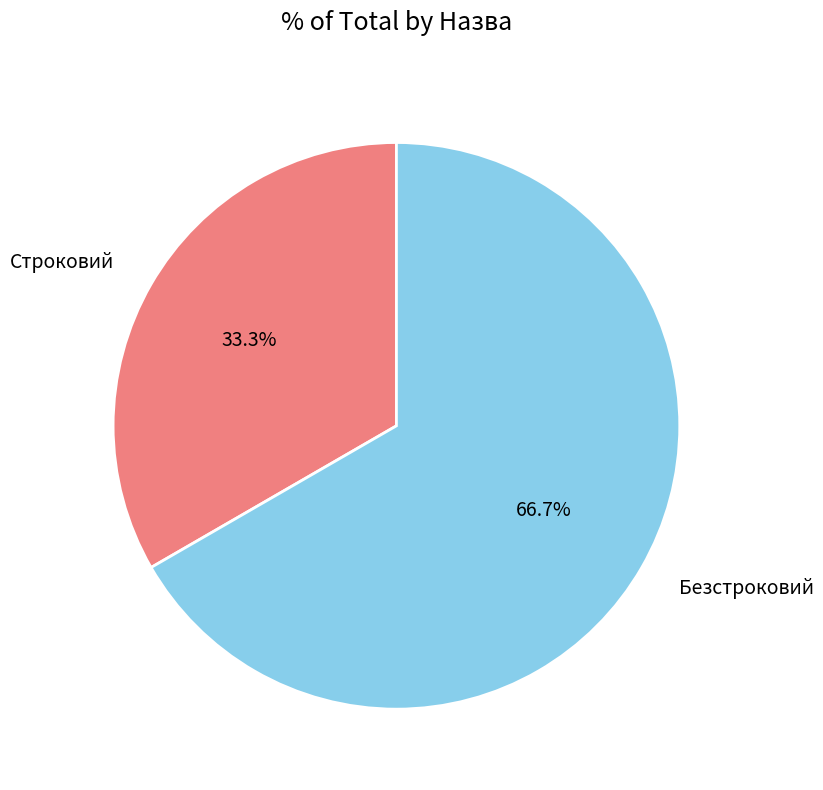

To the nearest percent, what percentage of the pie is Строковий?

33%